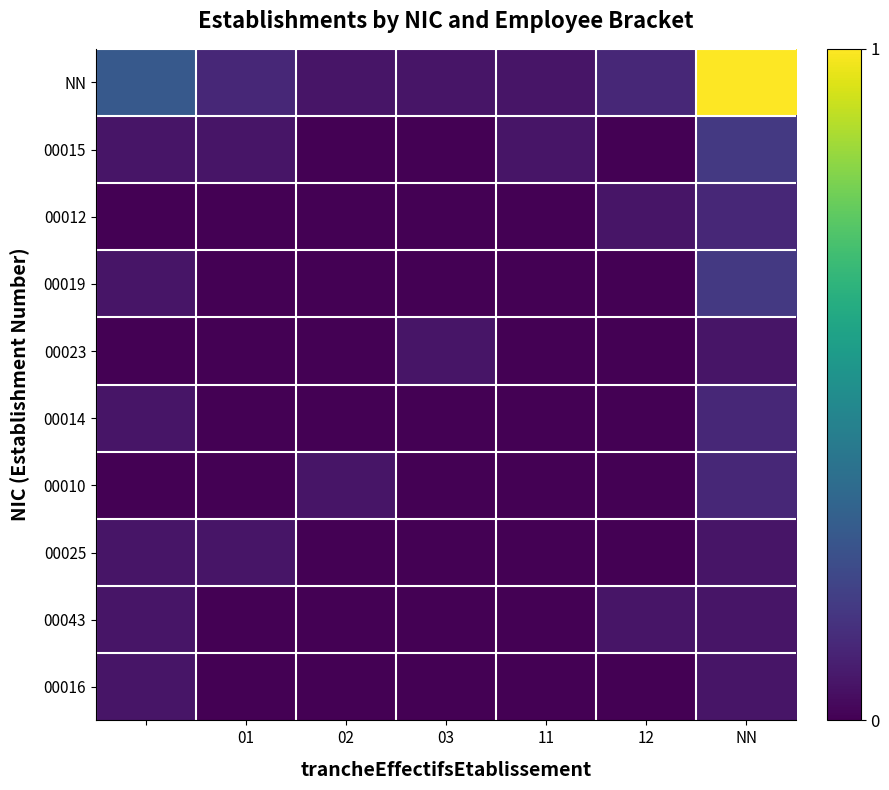

At which category is the sum across all series the highest?

NN